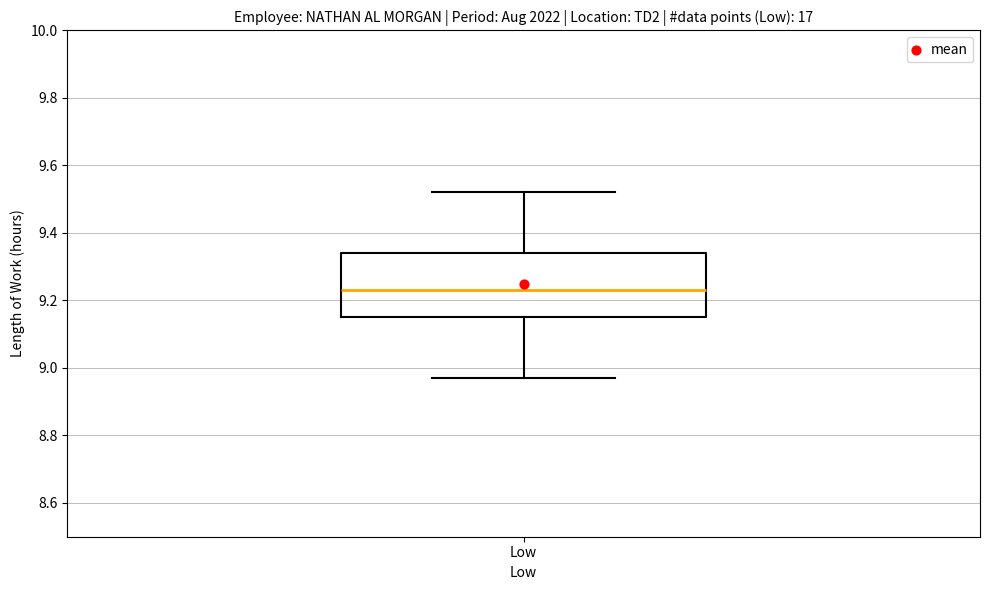

Read this box plot against the y-axis: the position of the median line, the range covered by the box, and the ends of both whiskers. The values are not printed on the chart, so give them approximately, as read against the axis.

median 9.24, box 9.16 to 9.34, whiskers 8.98 to 9.52